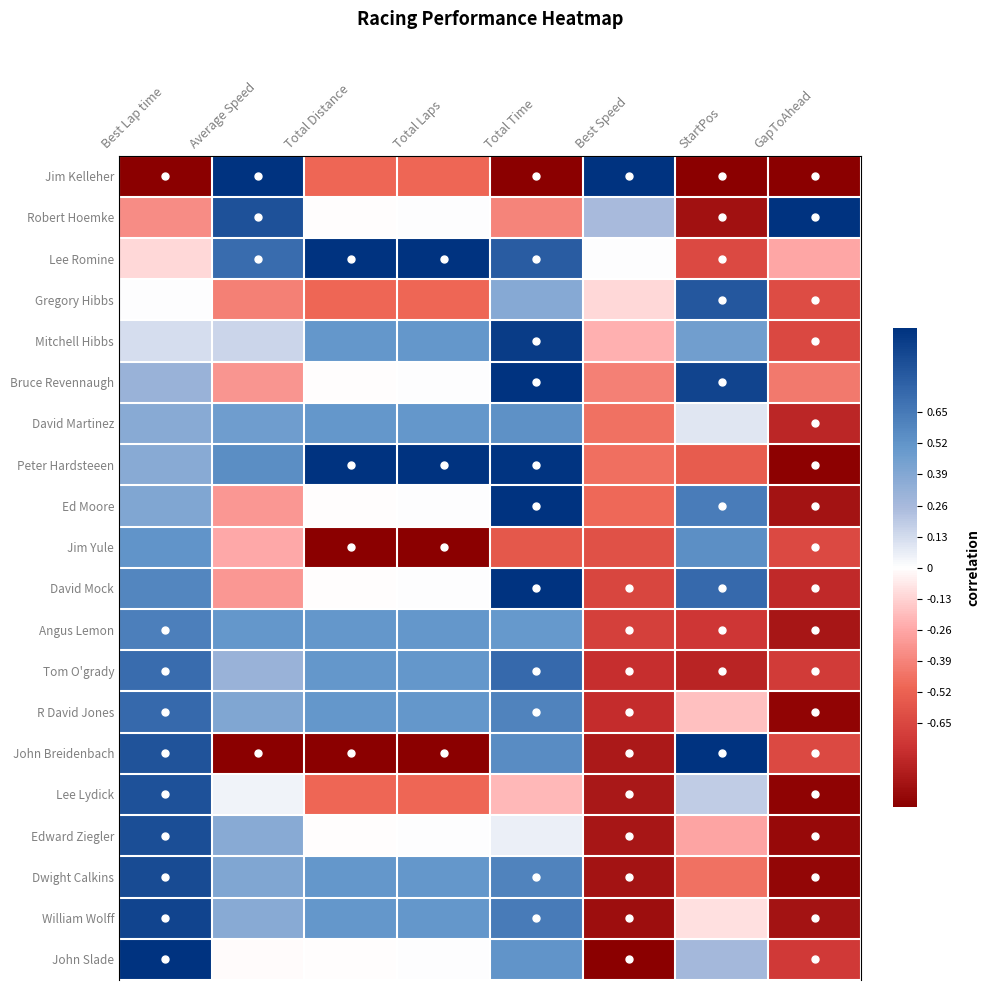

Between Average Speed and GapToAhead, which series saw the biggest shift?

Jim Kelleher